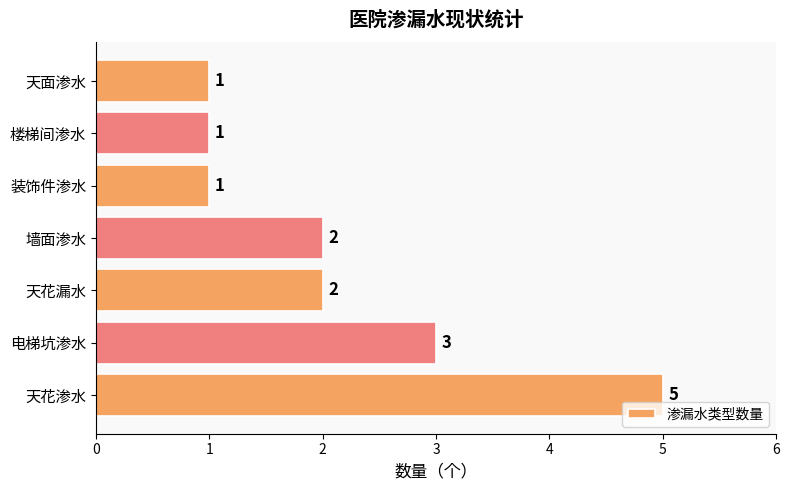

Approximately how many times larger is the value at 天花渗水 compared to 天花漏水?

2.5